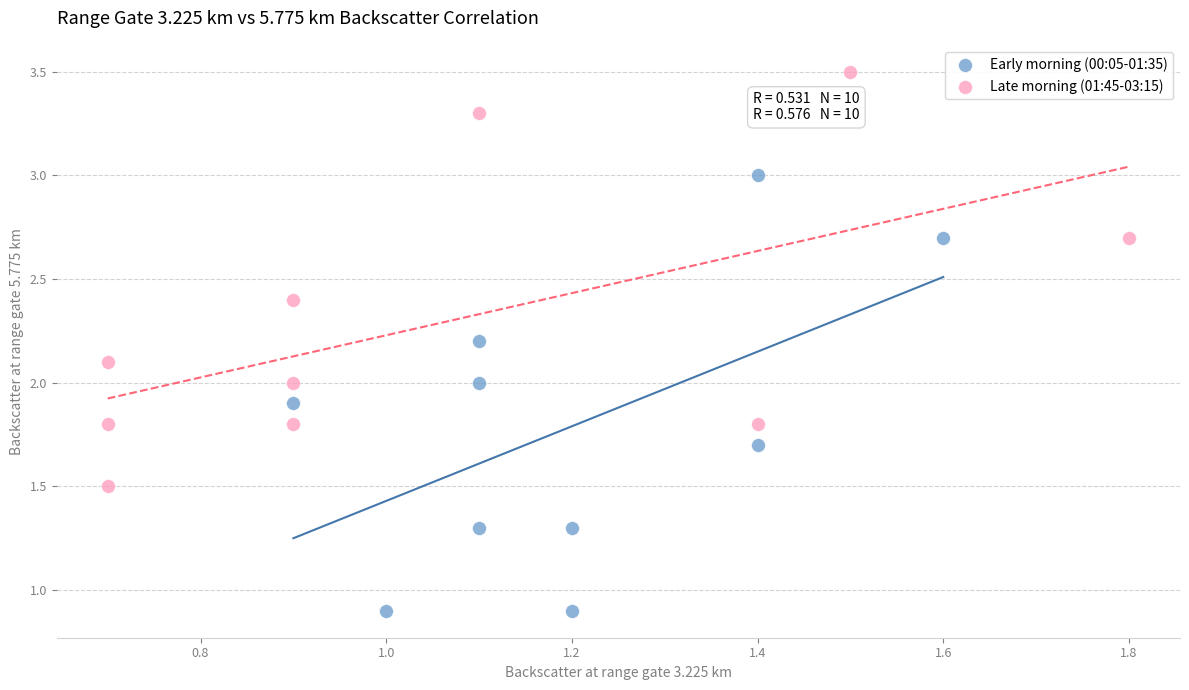

What are all the series names shown in the legend?

Early morning (00:05-01:35), Late morning (01:45-03:15)